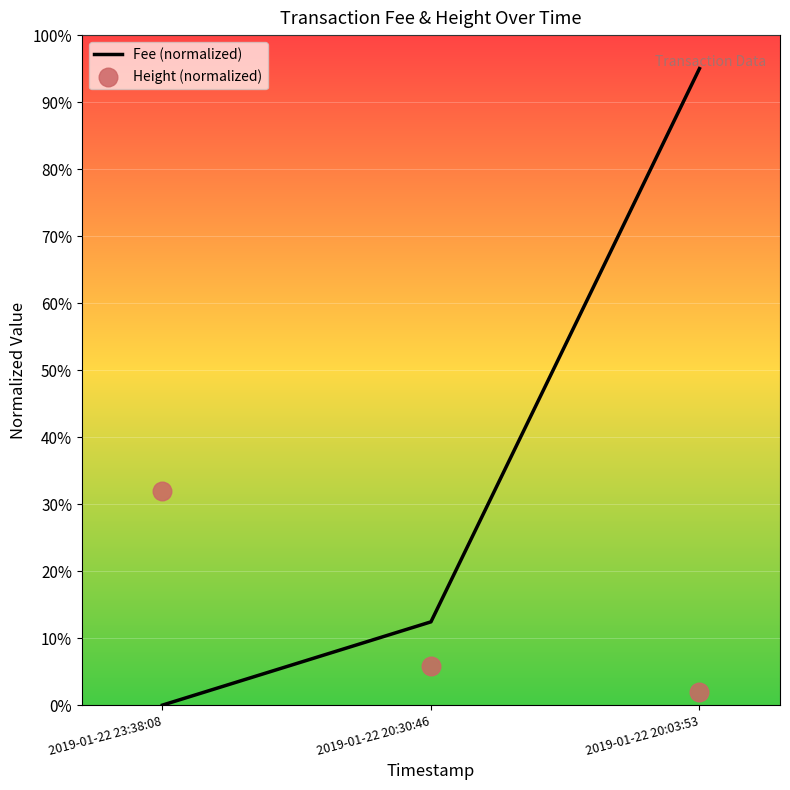

At which category is the sum across all series the highest?

2019-01-22 20:03:53